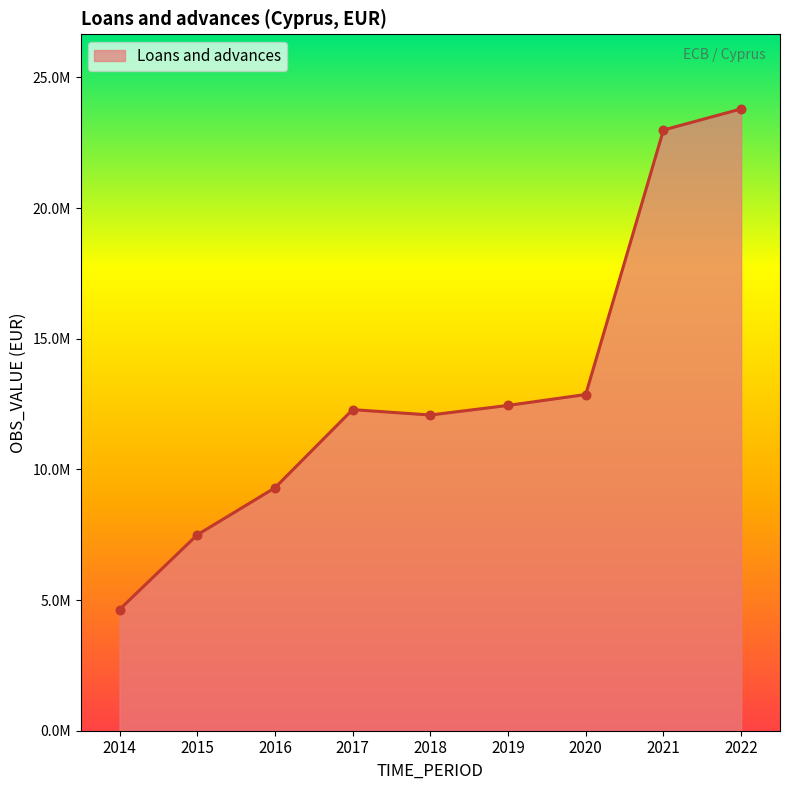

What is the change in value from 2019 to 2022?

+11348410.1